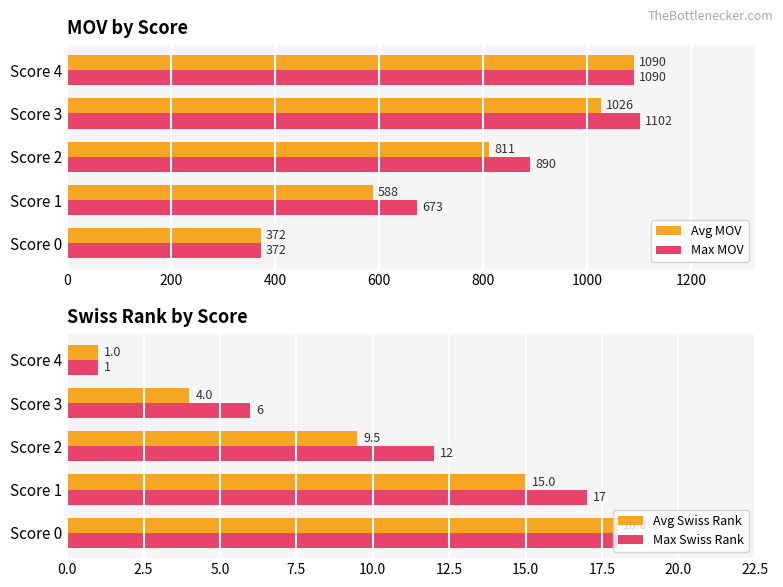

What is the highest value of the Avg Swiss Rank series?

18.0